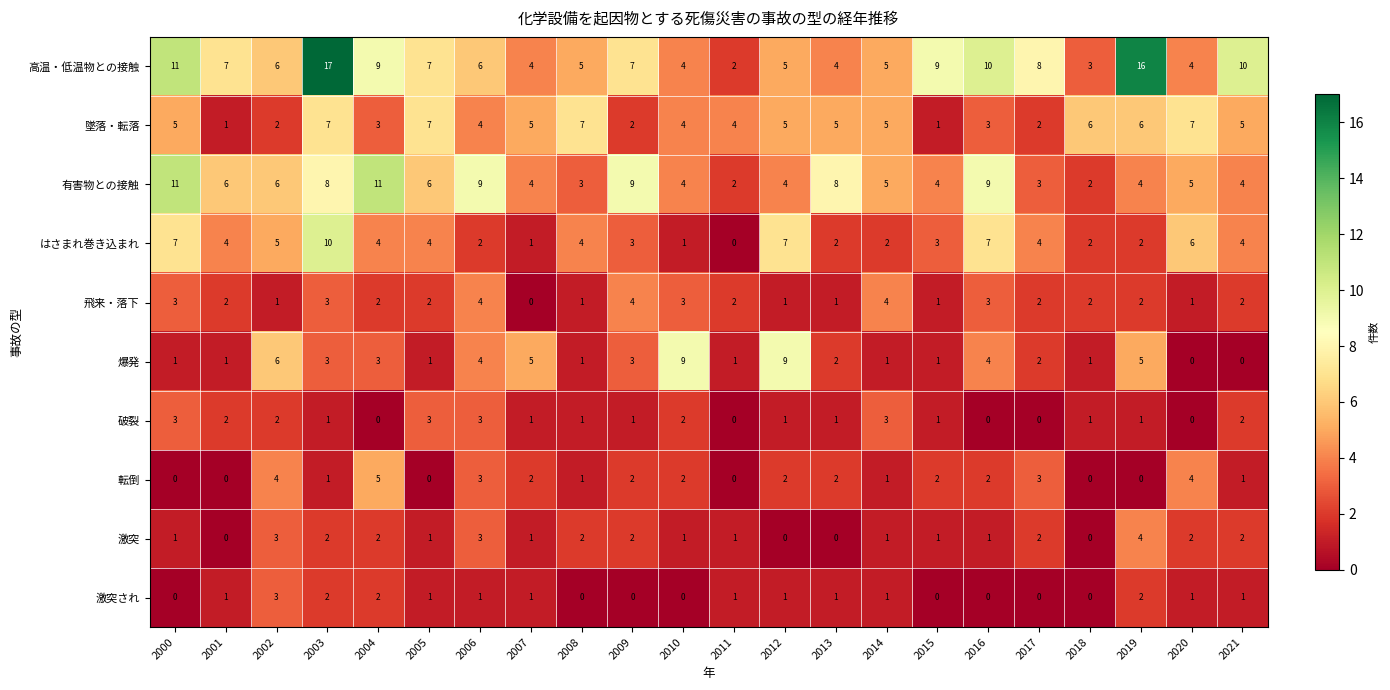

What is the difference between the maximum and second lowest values in the 高温・低温物との接触 series?

14